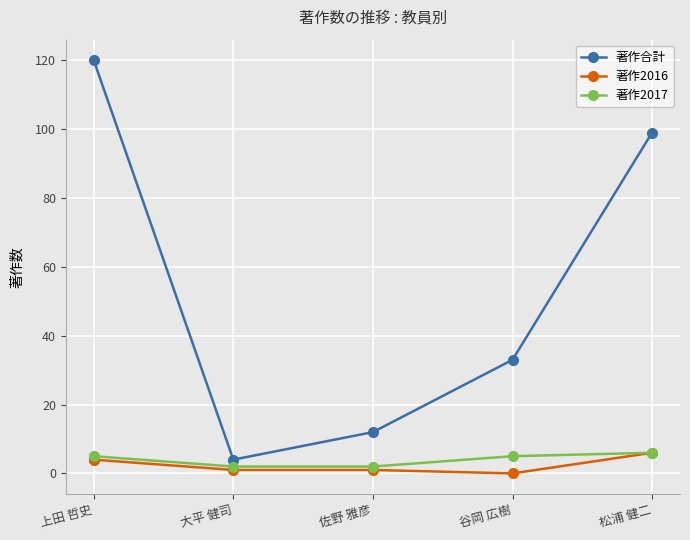

Between 佐野 雅彦 and 松浦 健二, which series saw the biggest shift?

著作合計